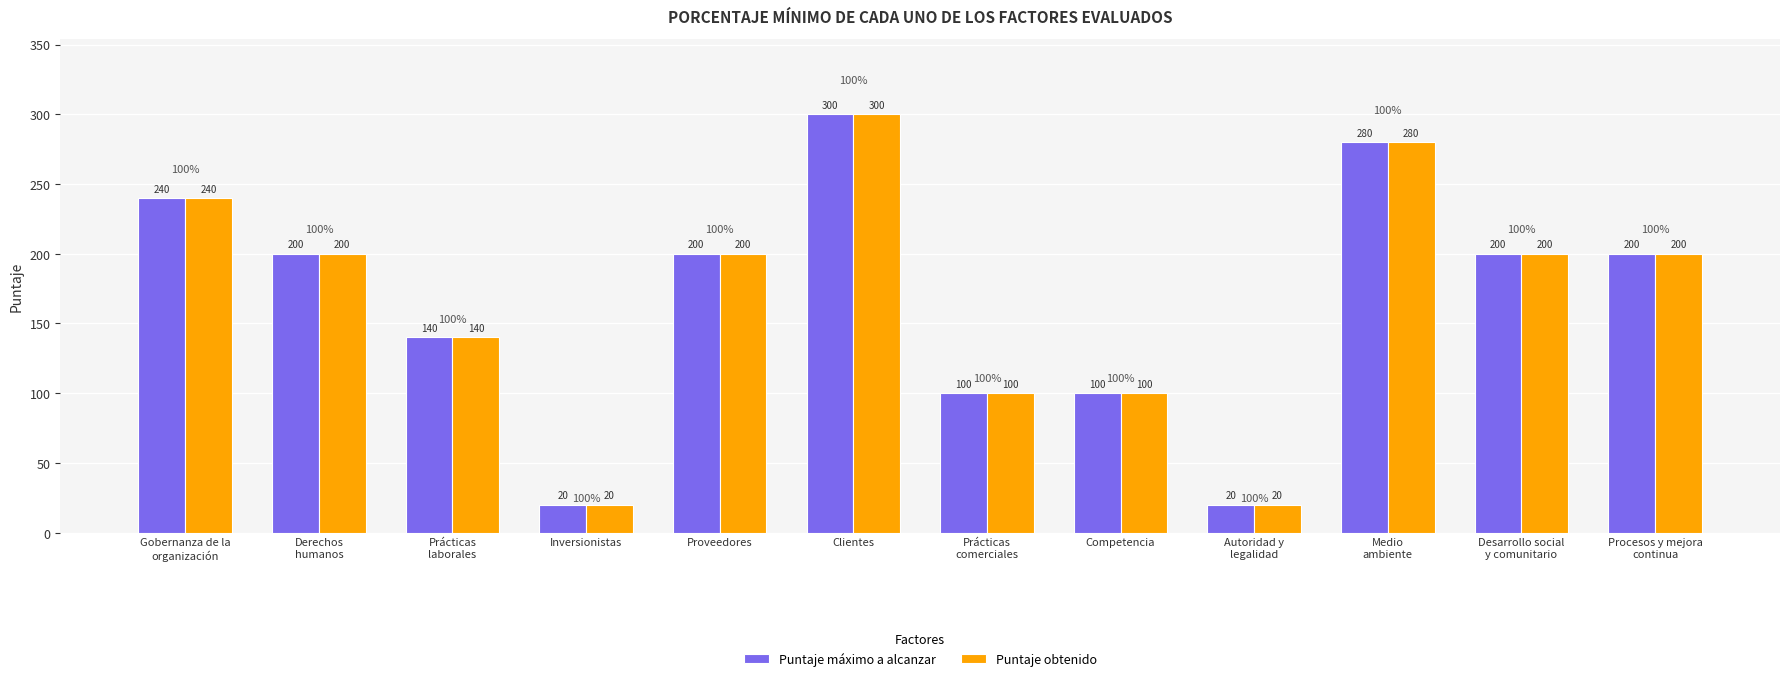

Reading left to right, what are all the values shown in this chart?

Puntaje máximo a alcanzar: Gobernanza de la
organización=240	Derechos
humanos=200	Prácticas
laborales=140	Inversionistas=20	Proveedores=200	Clientes=300	Prácticas
comerciales=100	Competencia=100	Autoridad y
legalidad=20	Medio
ambiente=280	Desarrollo social
y comunitario=200	Procesos y mejora
continua=200
Puntaje obtenido: Gobernanza de la
organización=240	Derechos
humanos=200	Prácticas
laborales=140	Inversionistas=20	Proveedores=200	Clientes=300	Prácticas
comerciales=100	Competencia=100	Autoridad y
legalidad=20	Medio
ambiente=280	Desarrollo social
y comunitario=200	Procesos y mejora
continua=200